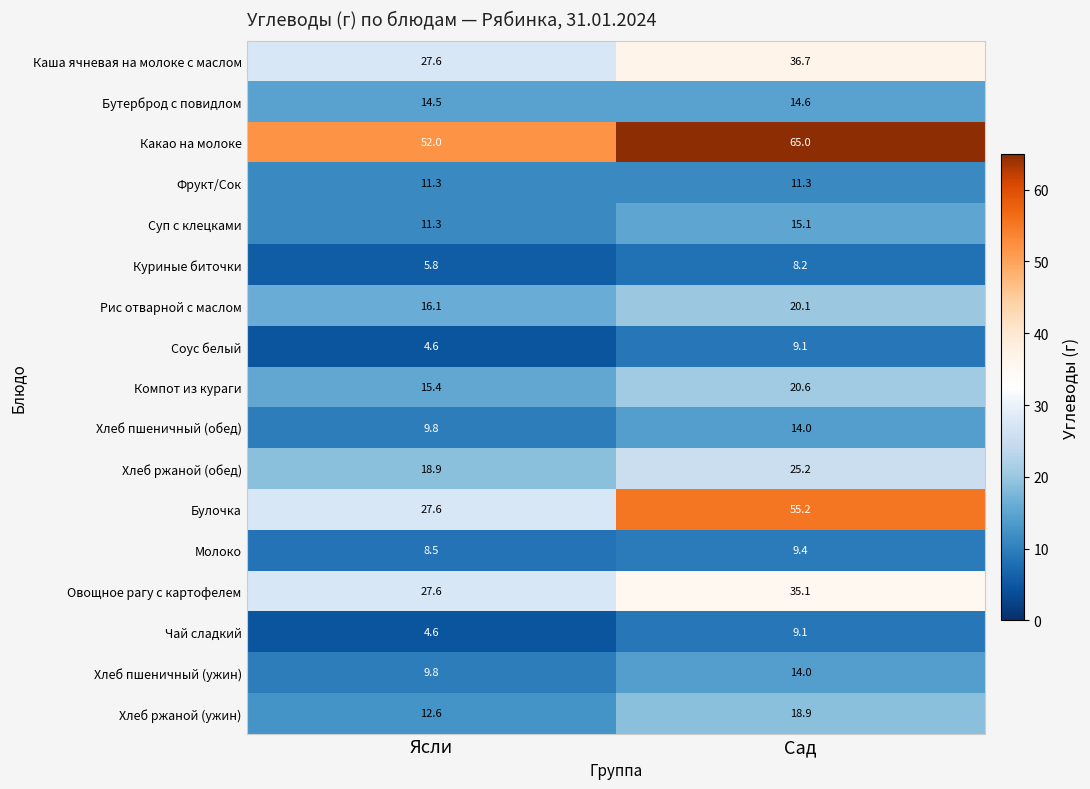

Which series changed the most between Ясли and Сад?

Булочка